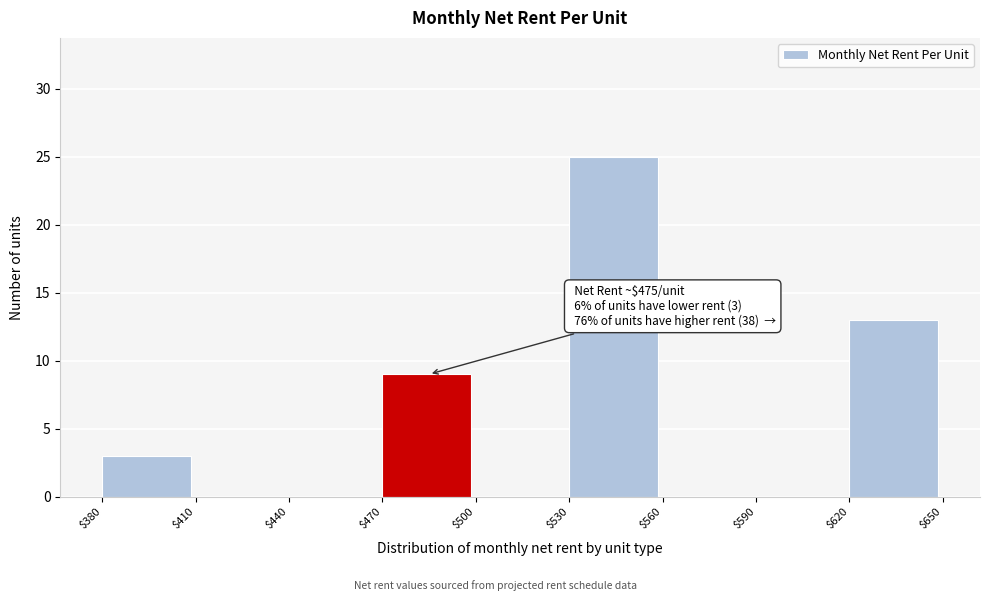

Over which range of the x-axis is the bar tallest?

$530 to $560